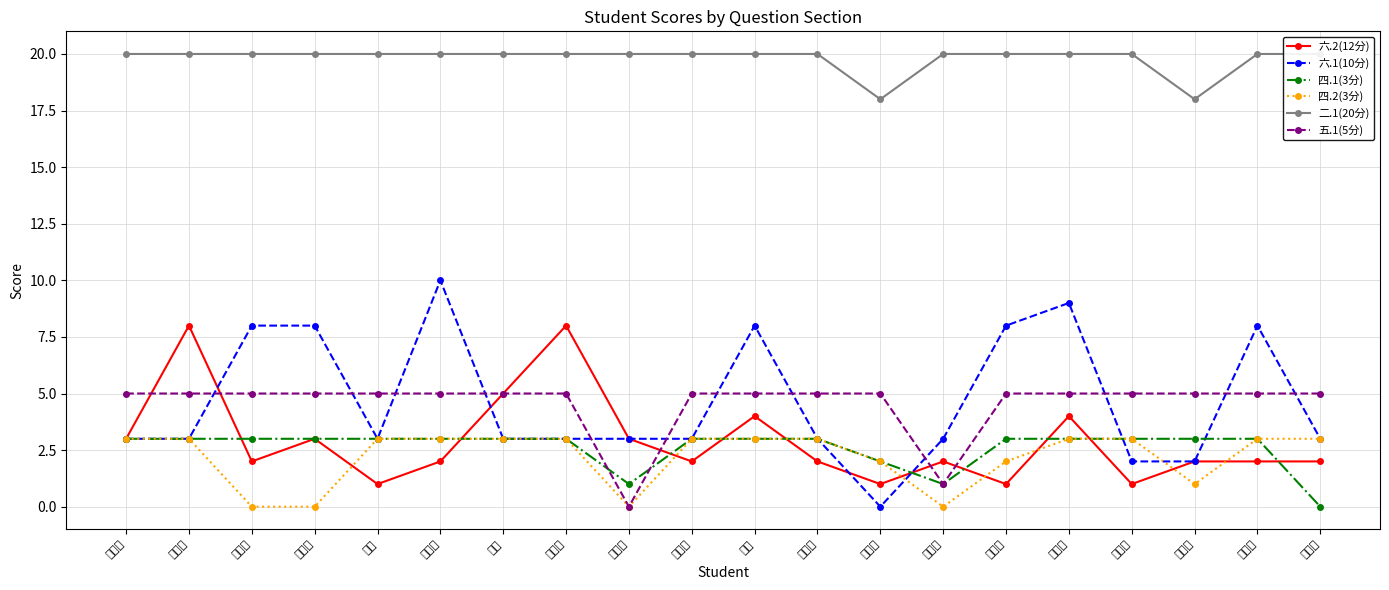

Is this an area chart (filled region under the line)?

No